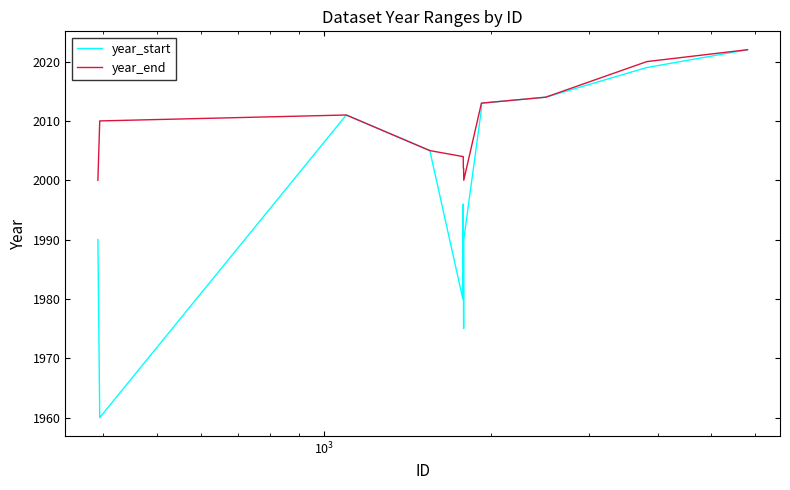

List the series in order of their overall mean, highest first.

year_end, year_start